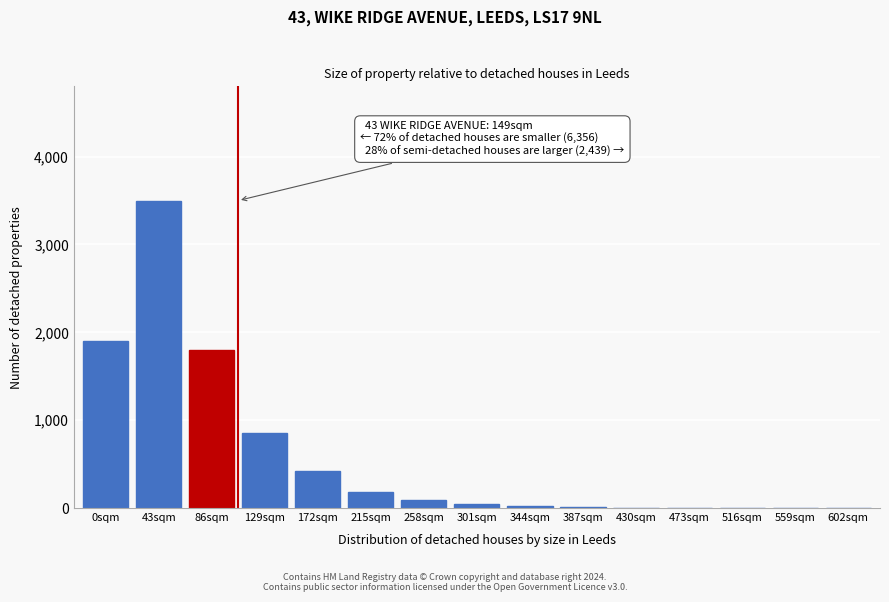

At which label is the value closest to 1750?

86sqm